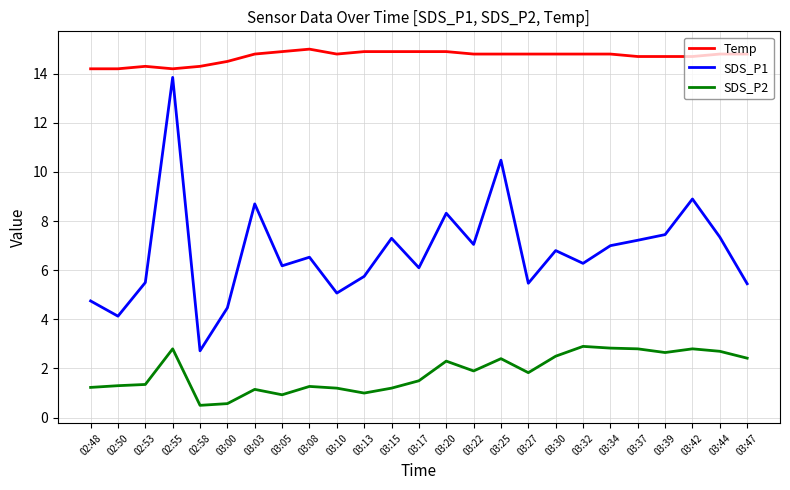

How many distinct data groups are displayed?

3